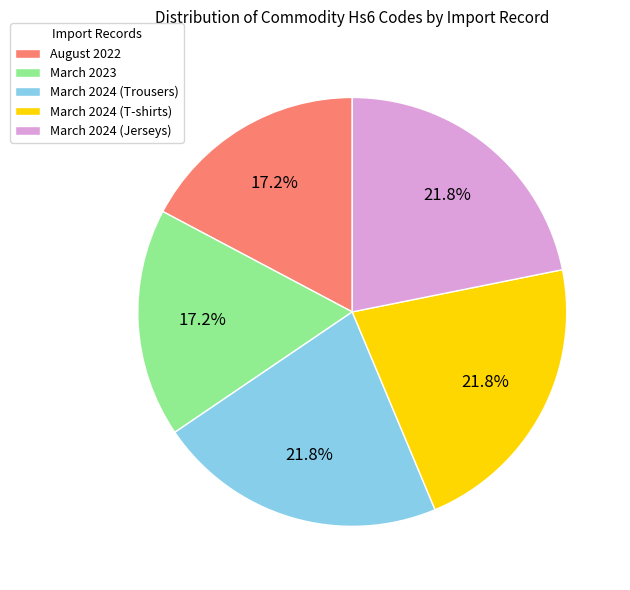

To the nearest percent, what is the difference between the largest and smallest slice percentages?

5%